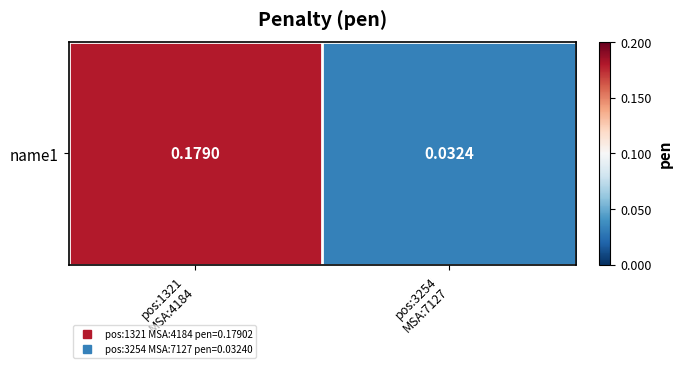

List the labels in order of value, largest first.

pos:1321
MSA:4184, pos:3254
MSA:7127